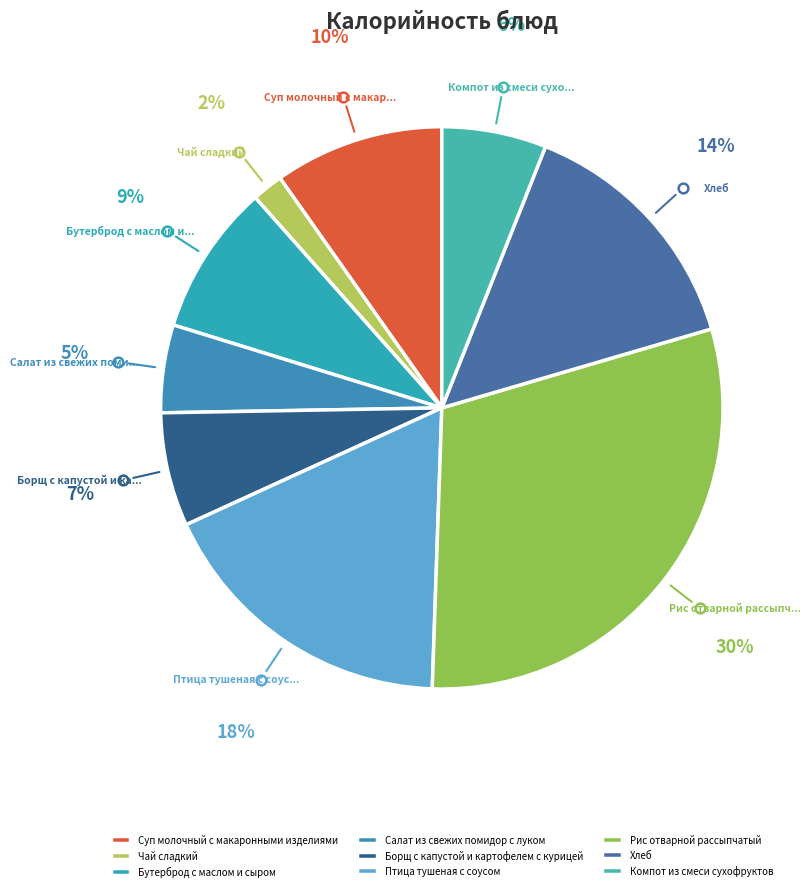

How many segments does this pie chart have?

9